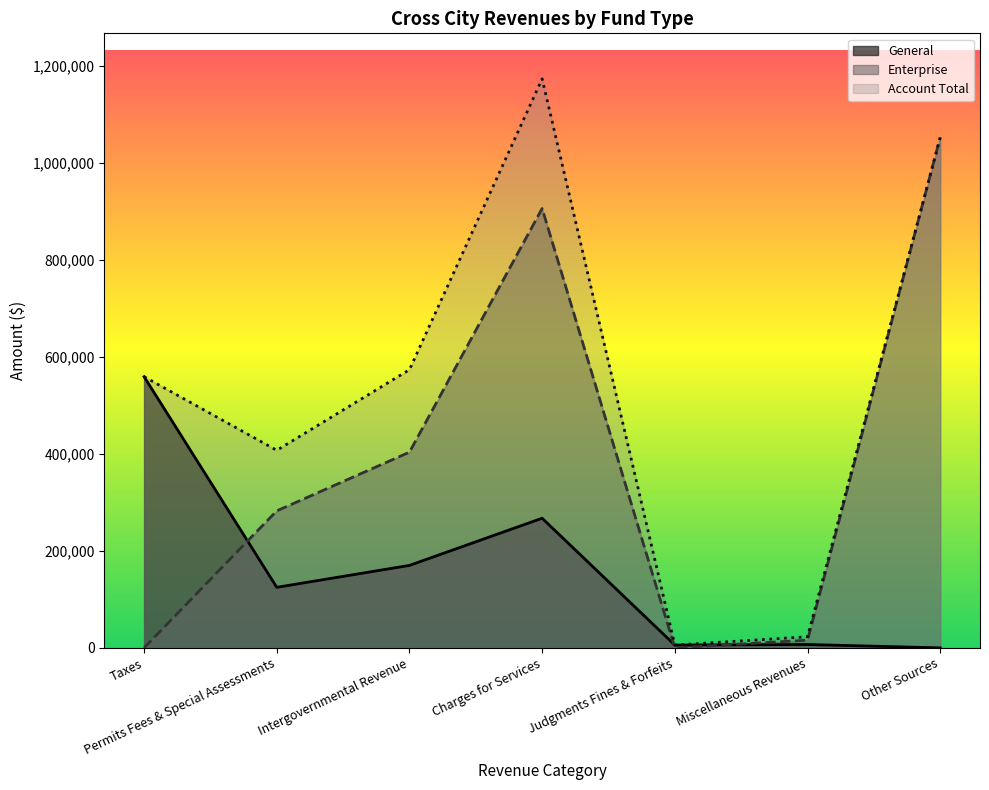

At which category does Account Total reach its first local peak?

Charges for Services